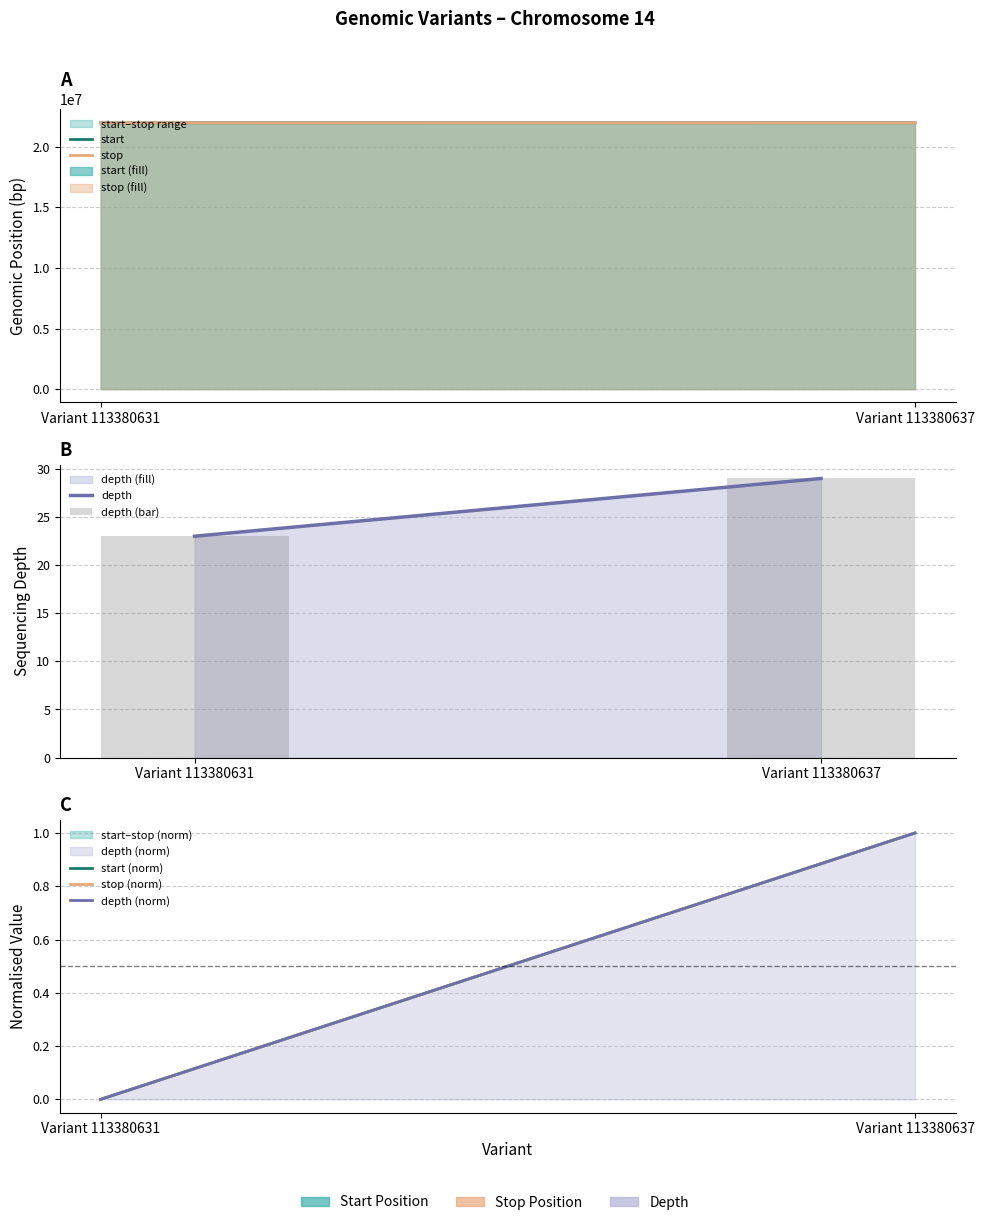

Count the start values in the range 21957133 to 21960312.

2